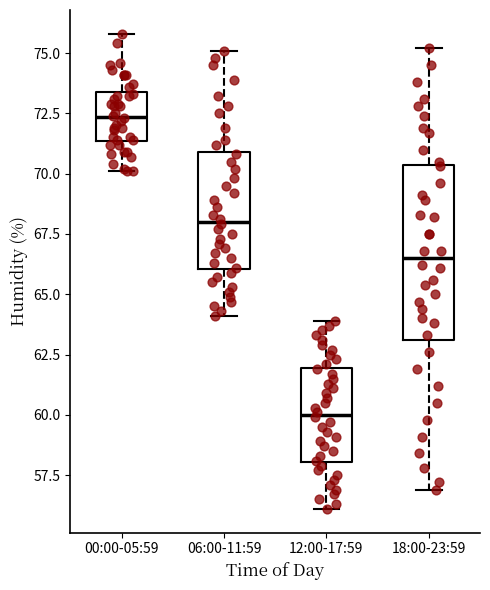

Which box's median line is the highest?

00:00-05:59